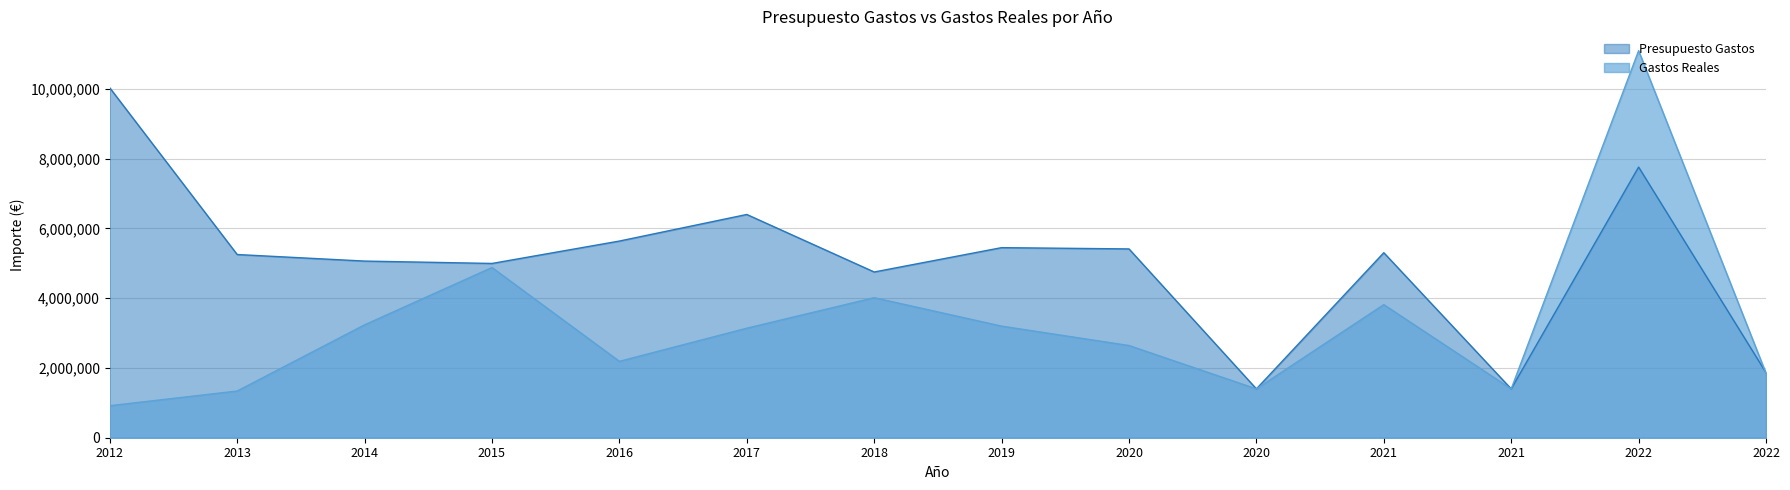

Which series has the largest range (max minus min)?

Gastos Reales